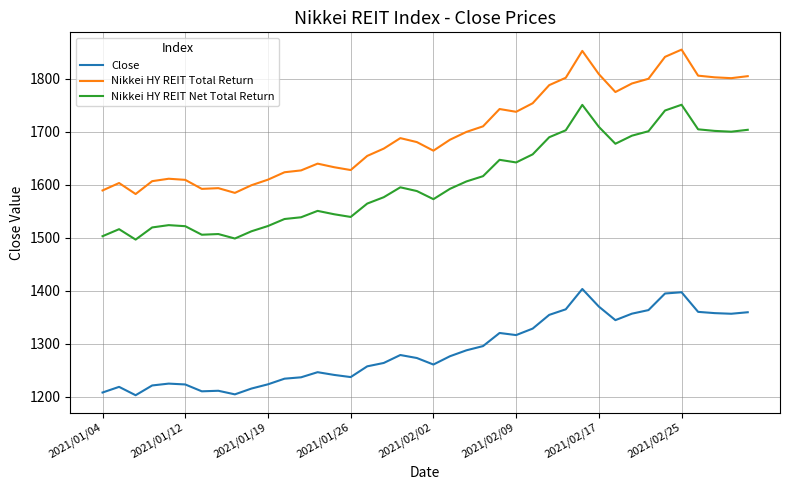

Which series has the largest range (max minus min)?

Nikkei HY REIT Total Return